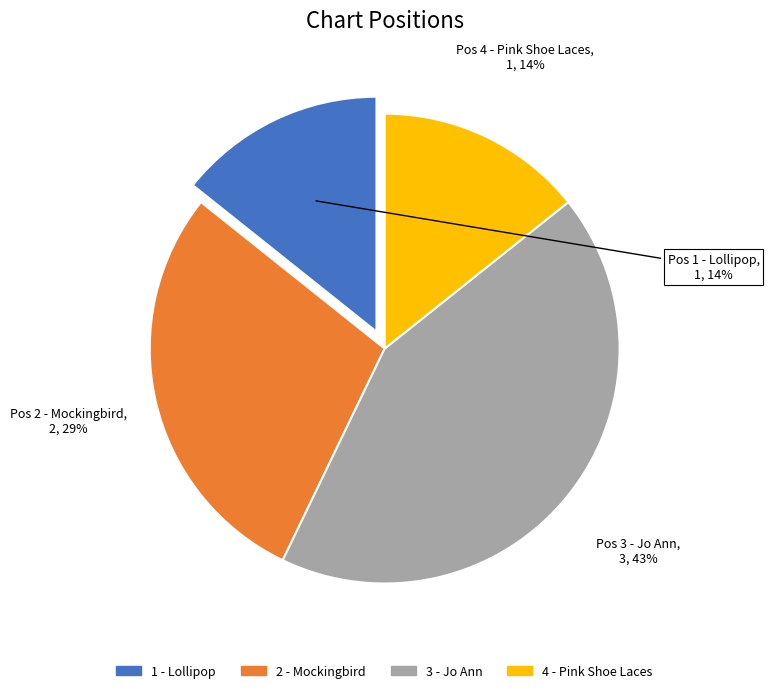

Approximately how many times larger is the value at 4 - Pink Shoe Laces compared to 3 - Jo Ann?

0.3